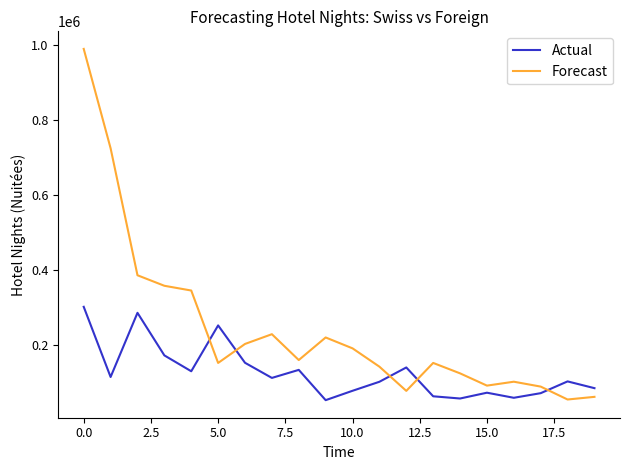

Does the chart display data point markers on the line(s)?

No